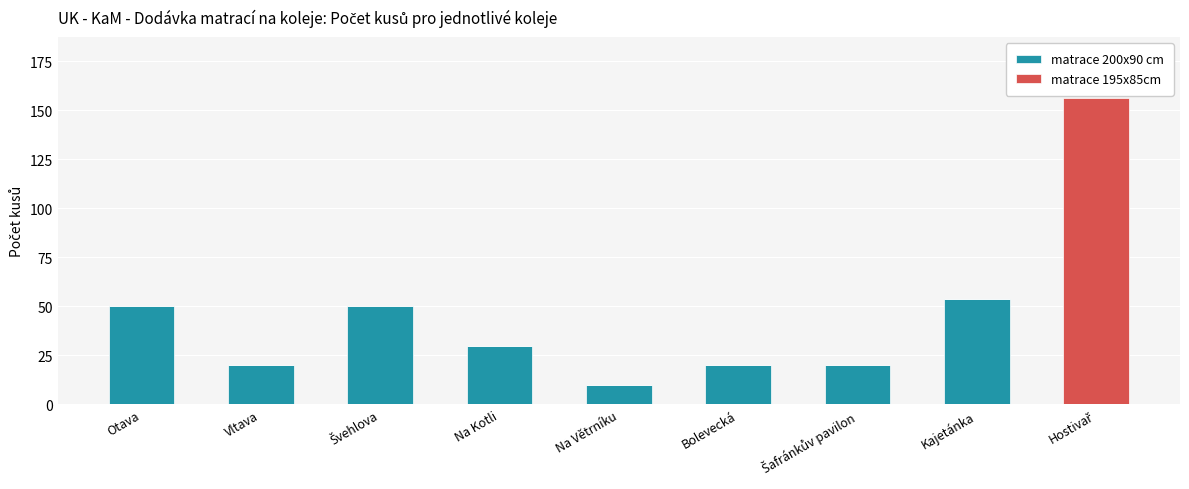

Does the chart contain stacked bars?

Yes